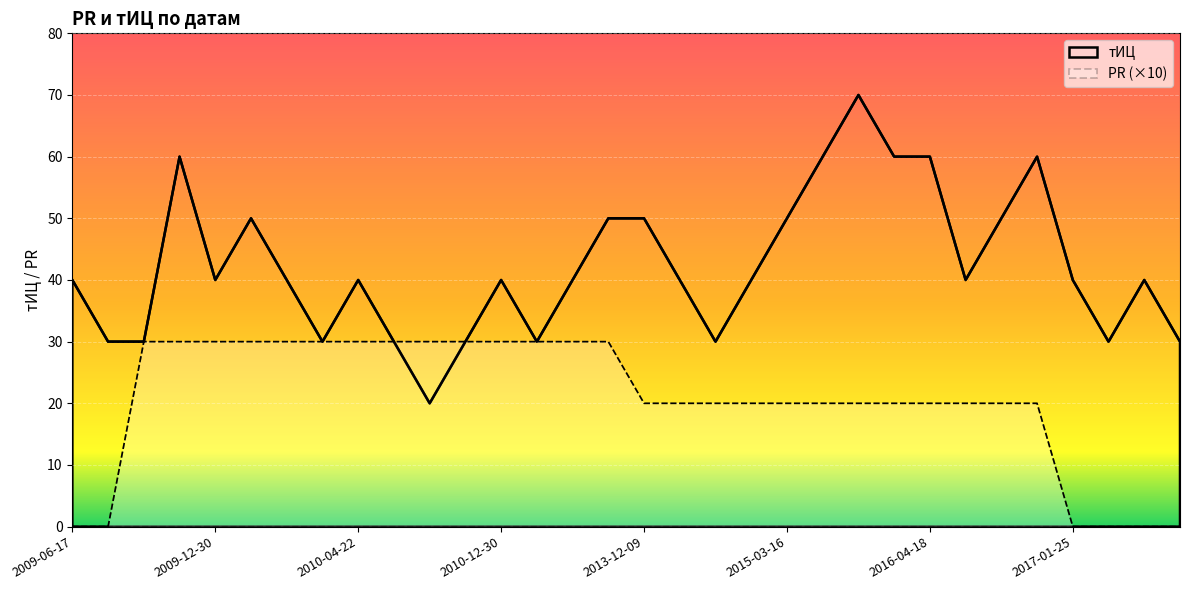

Where does the PR series first go above 20?

2009-10-07